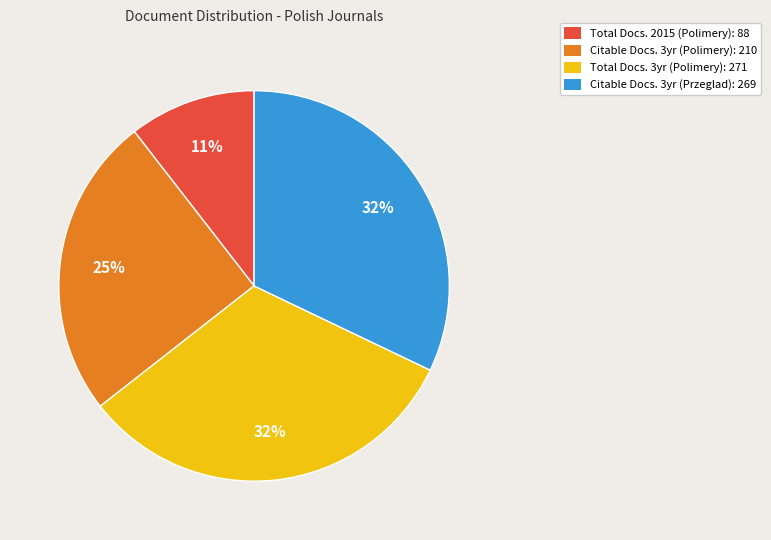

Does Citable Docs. 3yr (Przeglad): 269 account for over 50% of the chart?

No